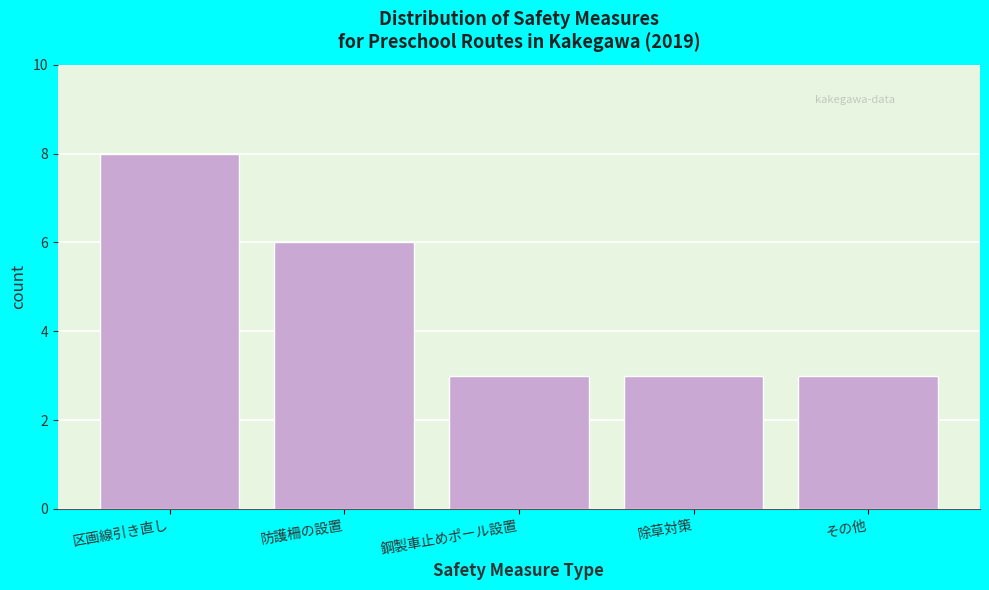

Reading left to right, extract all data points from this chart.

区画線引き直し=8	防護柵の設置=6	鋼製車止めポール設置=3	除草対策=3	その他=3